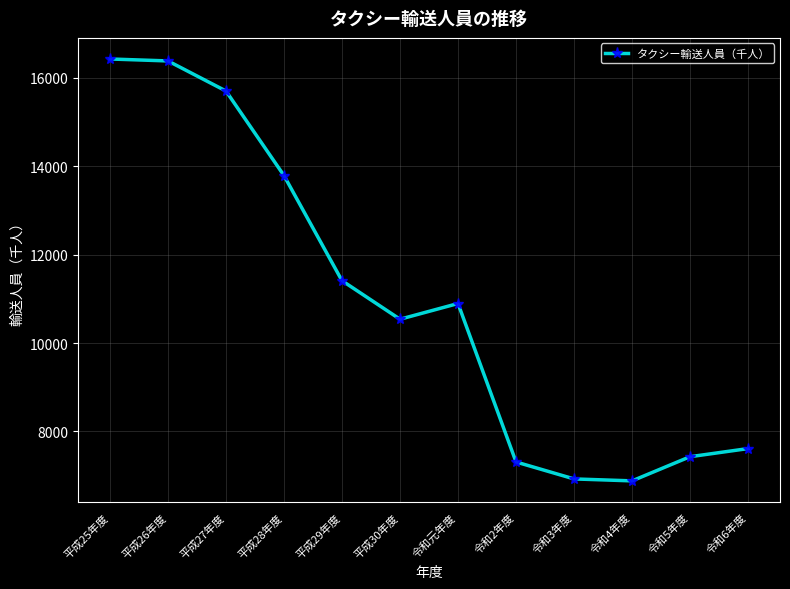

What is the sum of all values?

131286.7